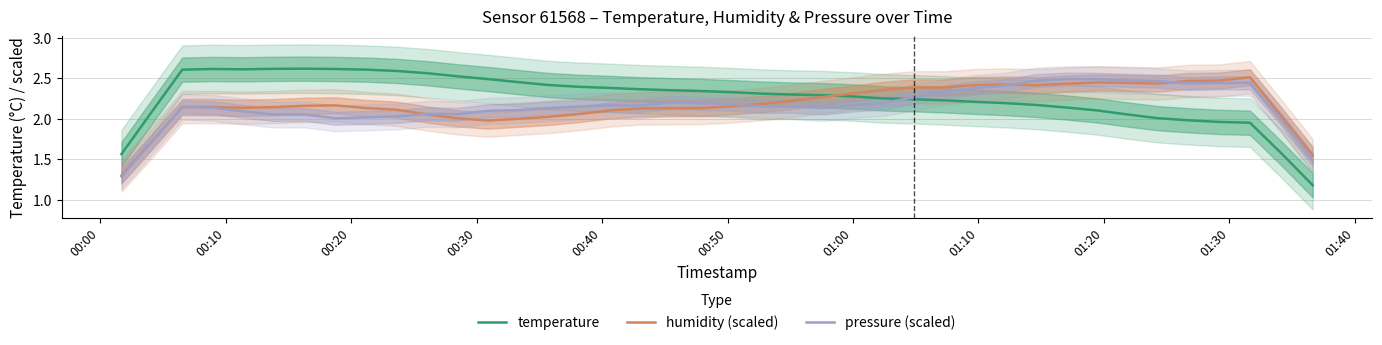

What is the minimum value for pressure (scaled)?

1.3